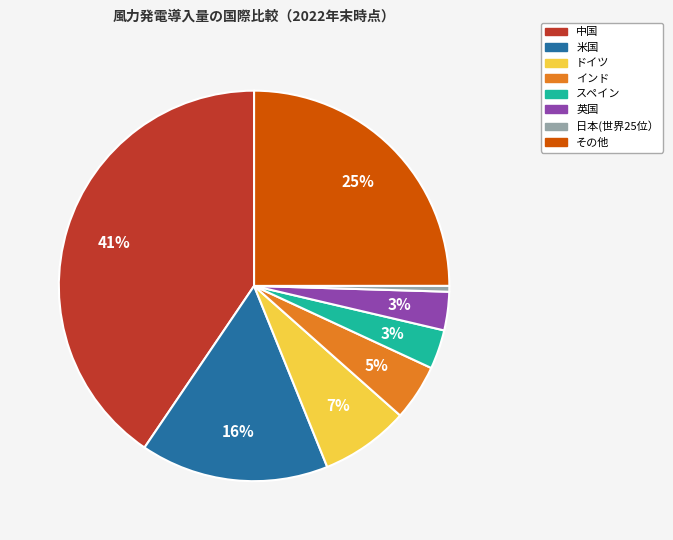

Which slice is the smallest?

日本(世界25位）